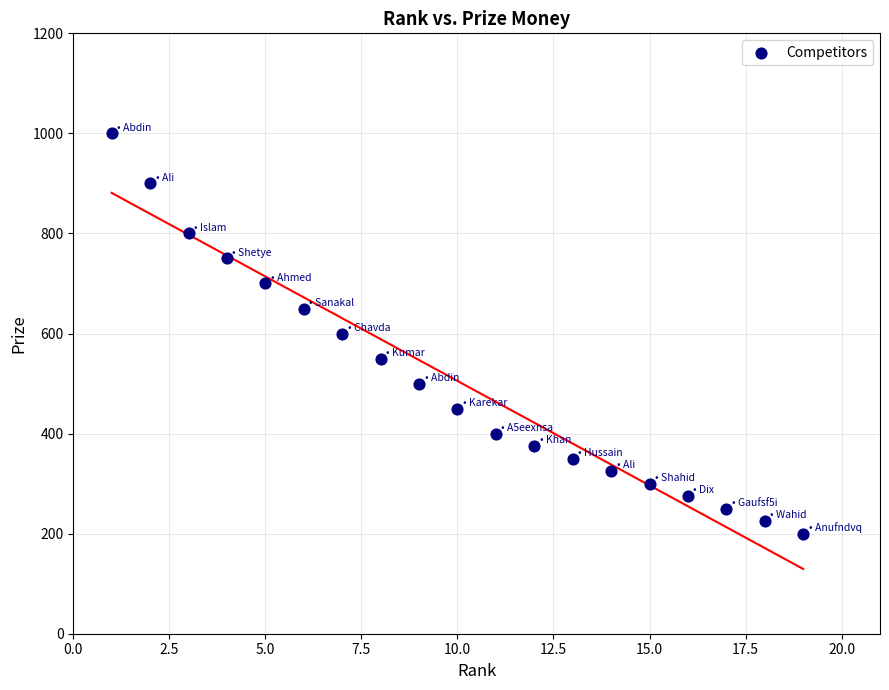

What is the range of X values (max minus min)?

18